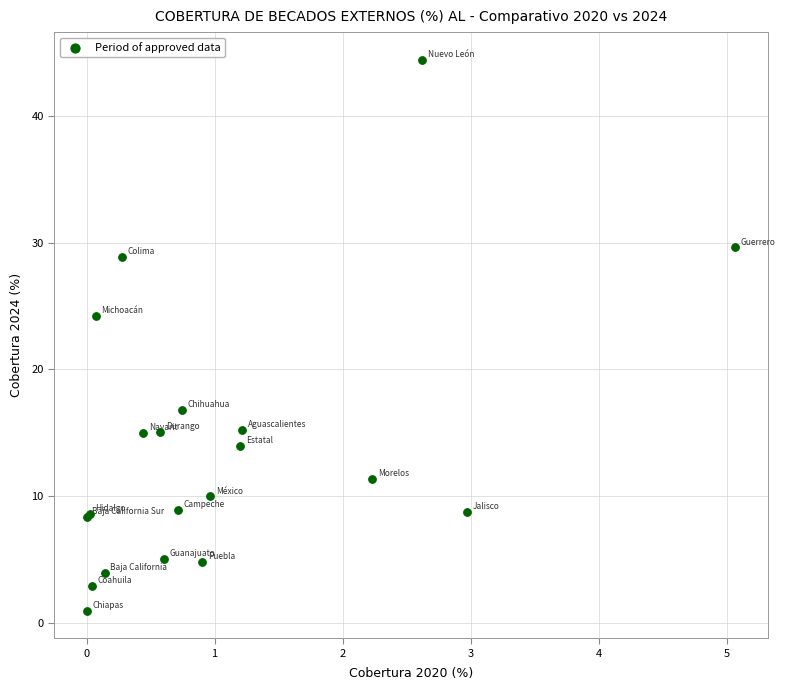

What Y value in the scatter plot is closest to 22?

24.2